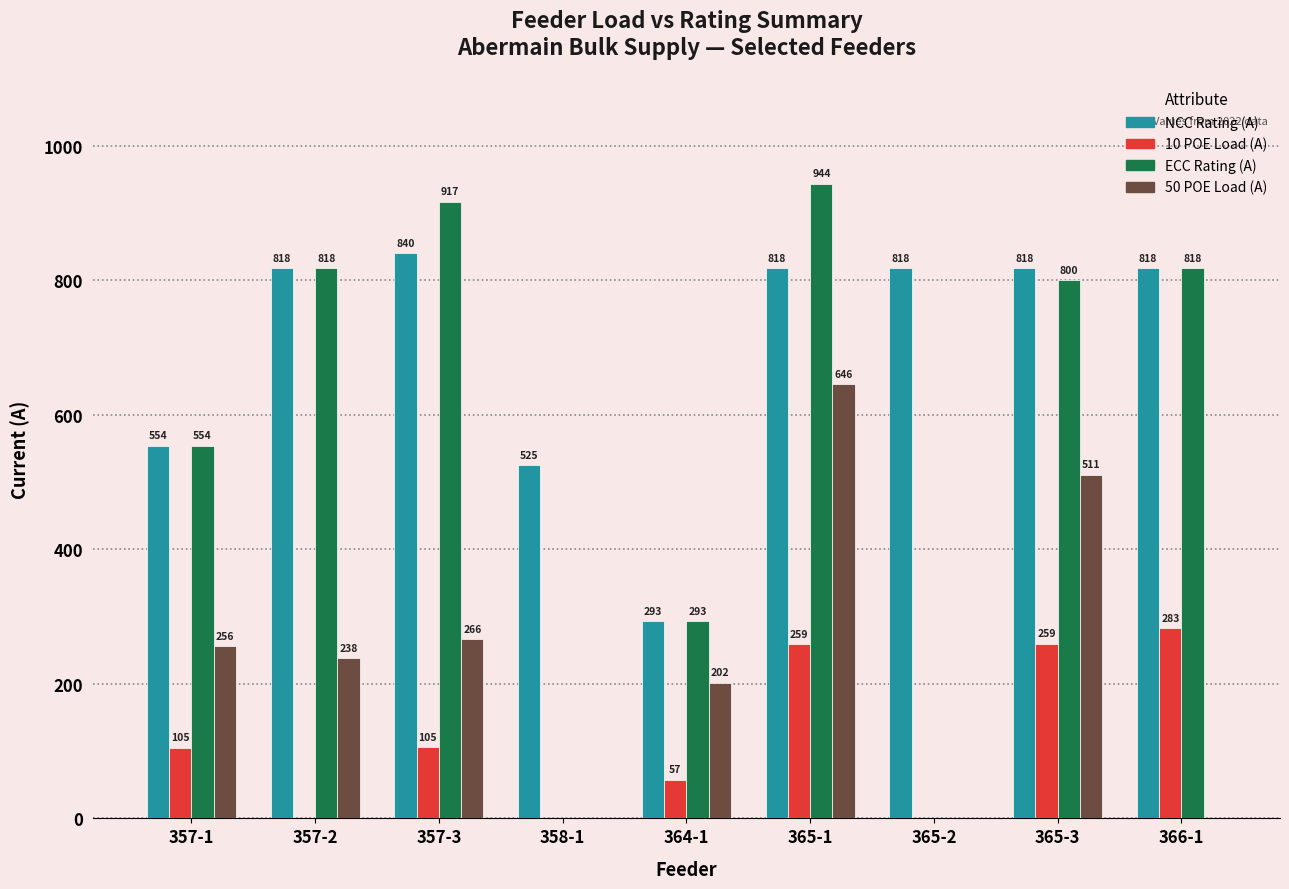

Which series changed the most between 357-2 and 366-1?

10 POE Load (A)